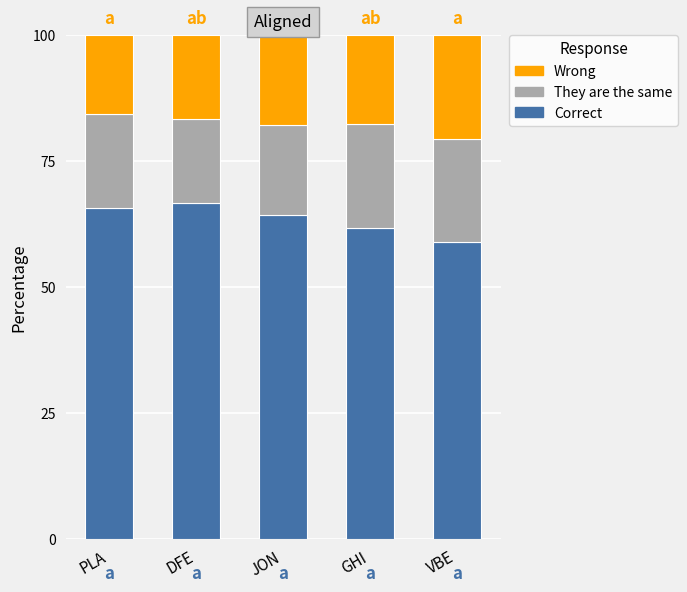

What is the highest value of the Correct series?

66.7